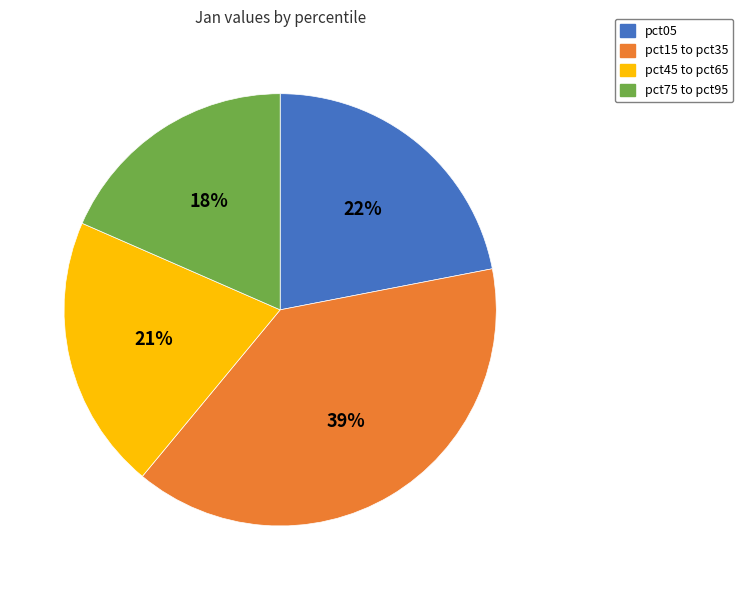

To the nearest percent, what is the average slice percentage?

25%